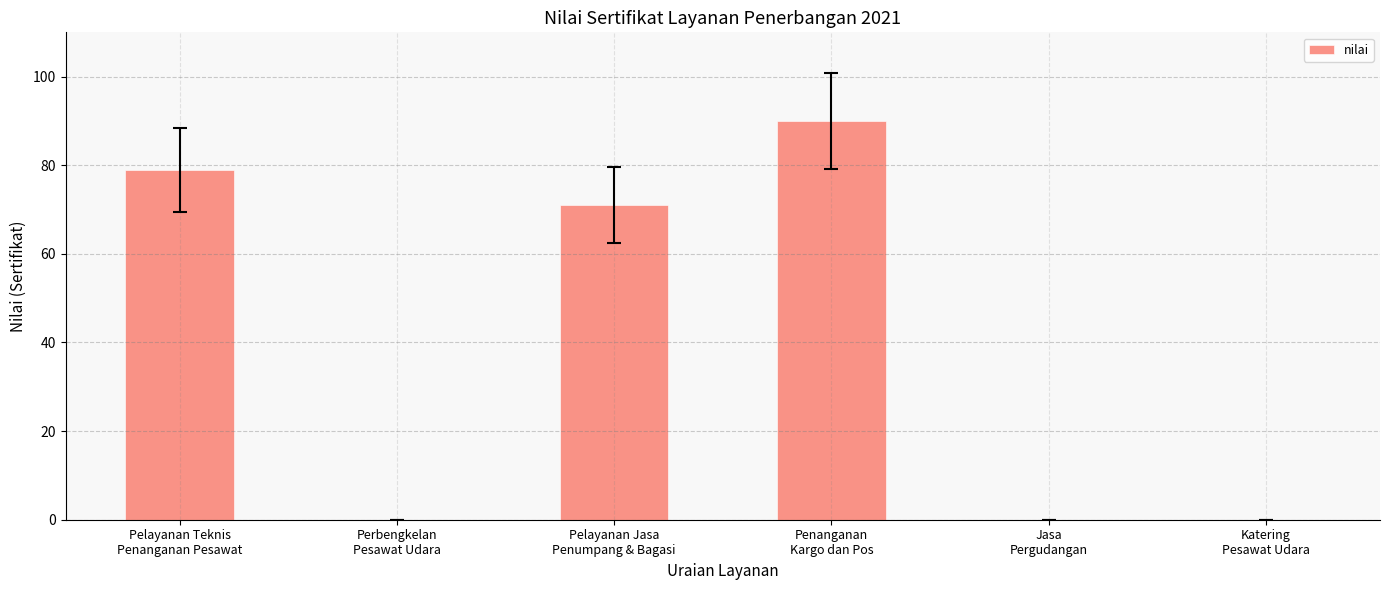

True or false: the data shows 0 at Katering
Pesawat Udara.

True